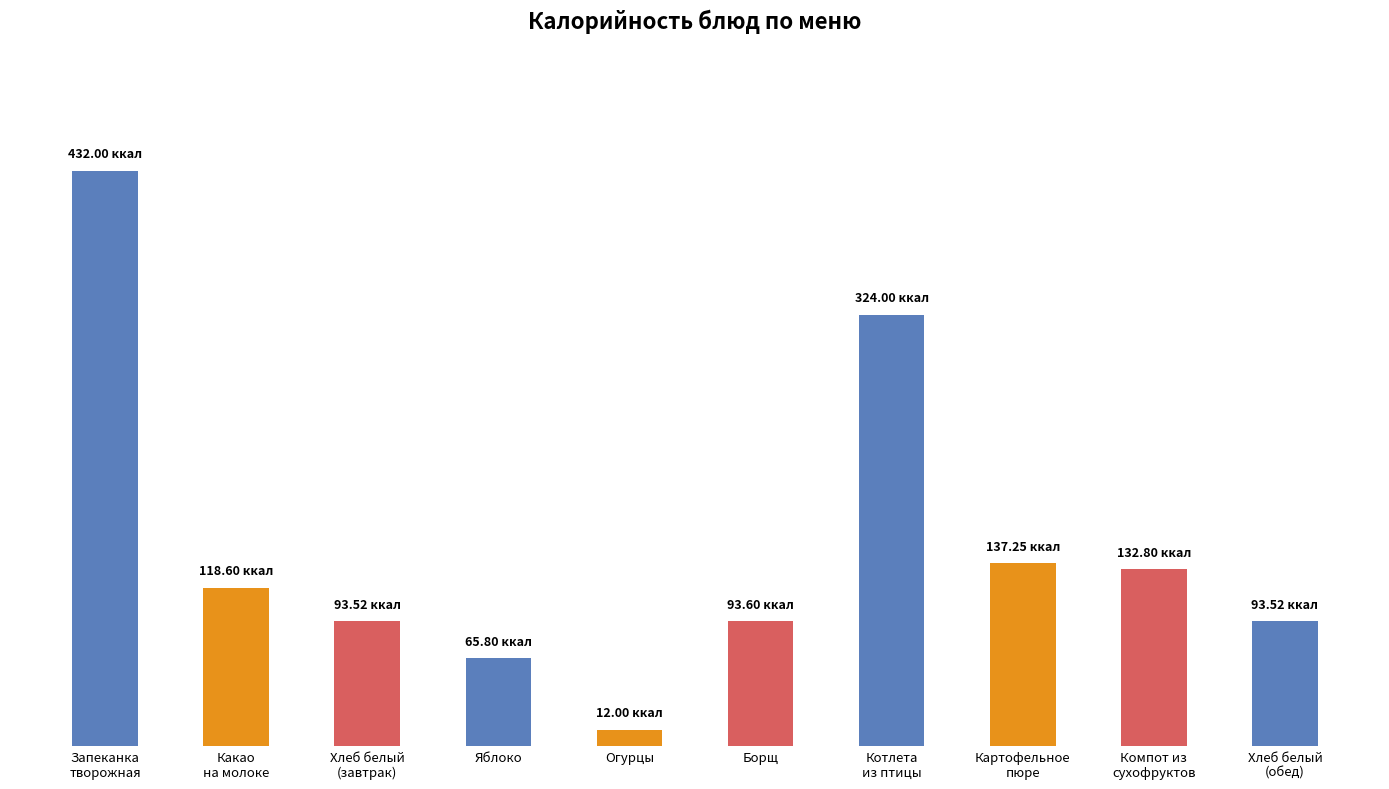

At which label is the value closest to 222?

Картофельное
пюре